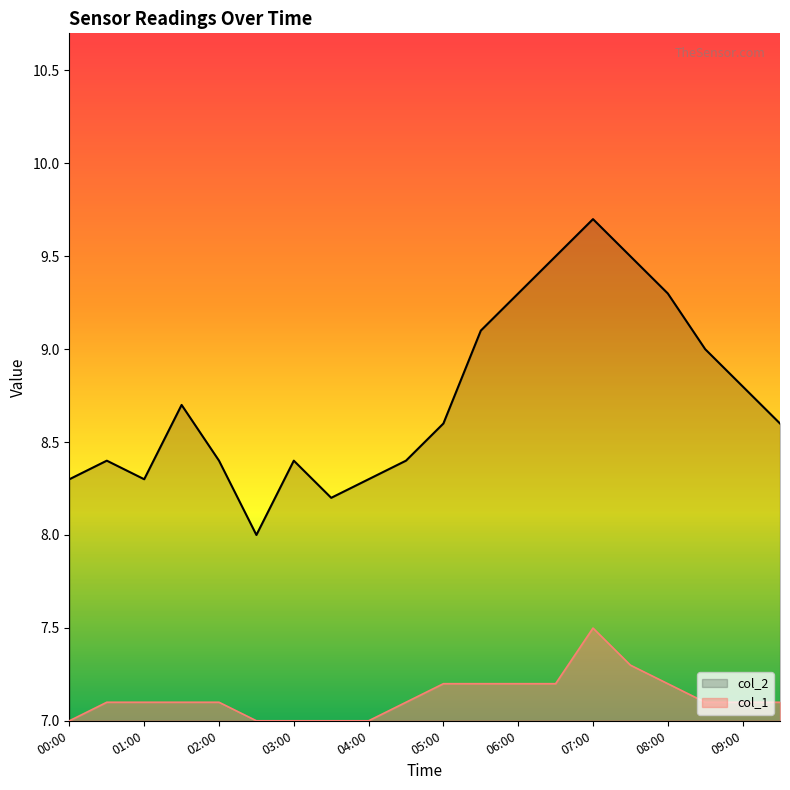

The col_1 series shows 7.2 at 05:00. True or false?

True